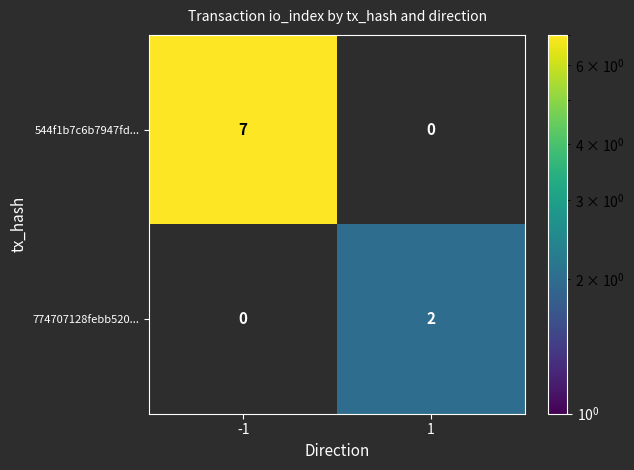

Which series has the largest total across all categories?

544f1b7c6b7947fd...